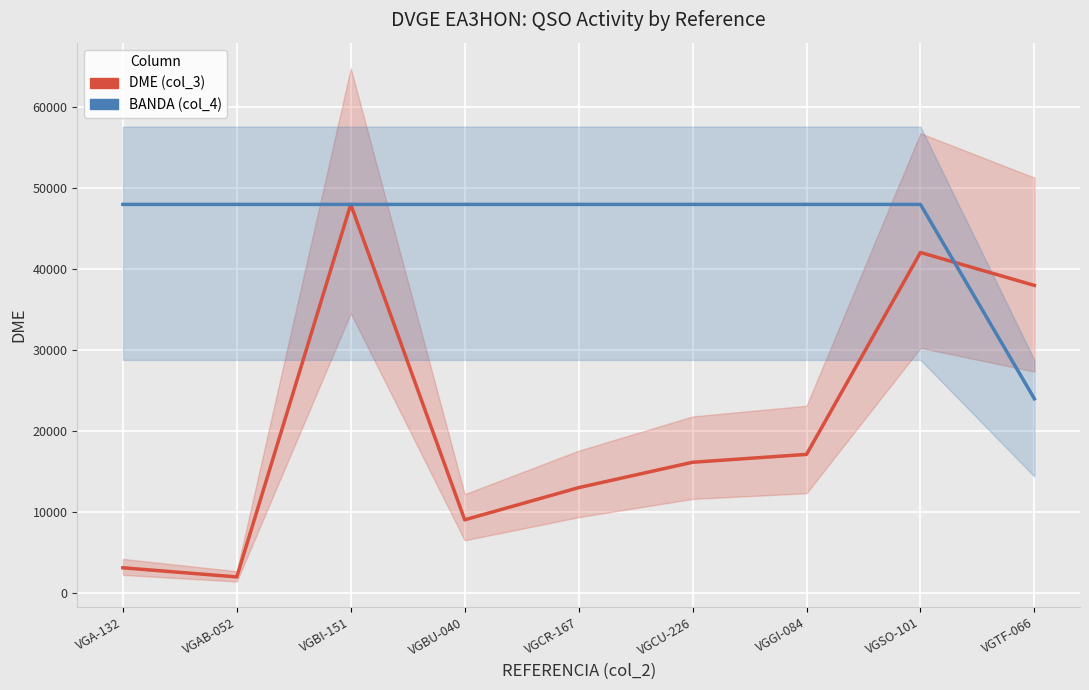

The DME (col_3) series shows 20228.3 at VGCR-167. True or false?

False